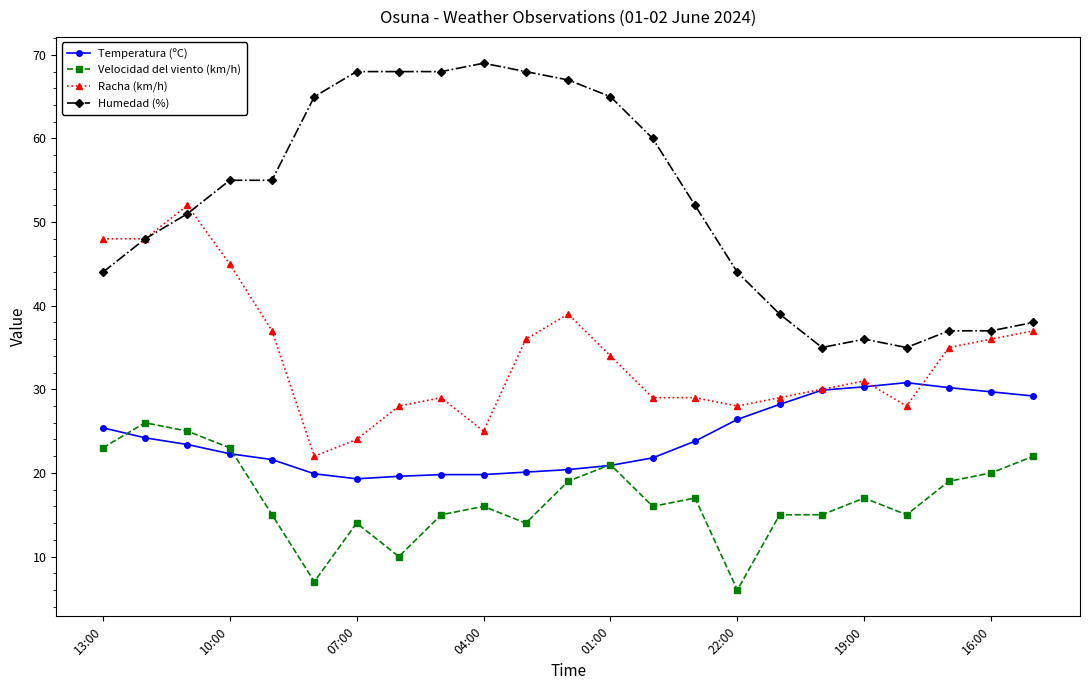

List the series in order of their peak value, lowest first.

Velocidad del viento (km/h), Temperatura (ºC), Racha (km/h), Humedad (%)